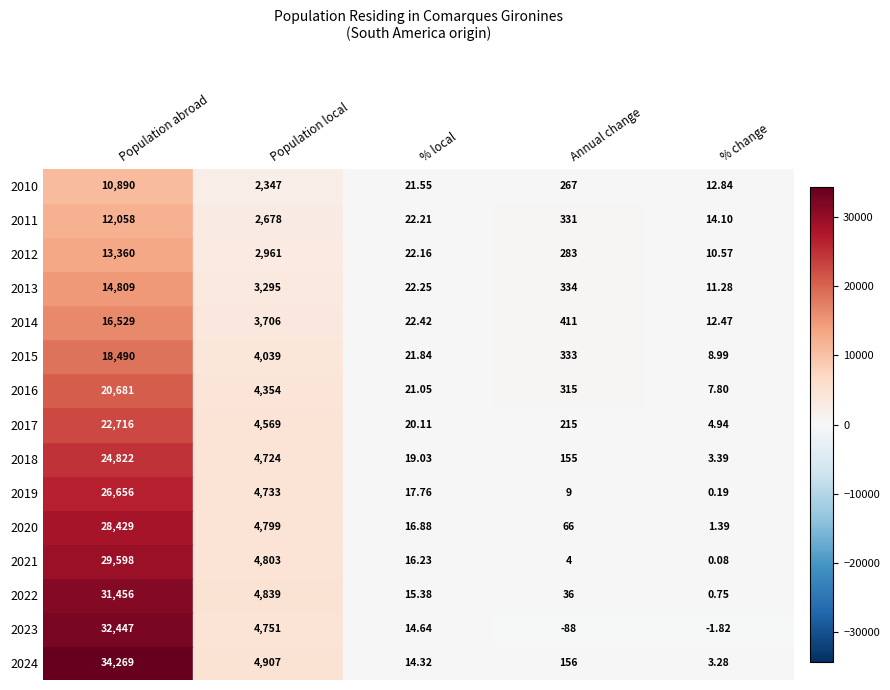

Count the number of data series in this chart.

15